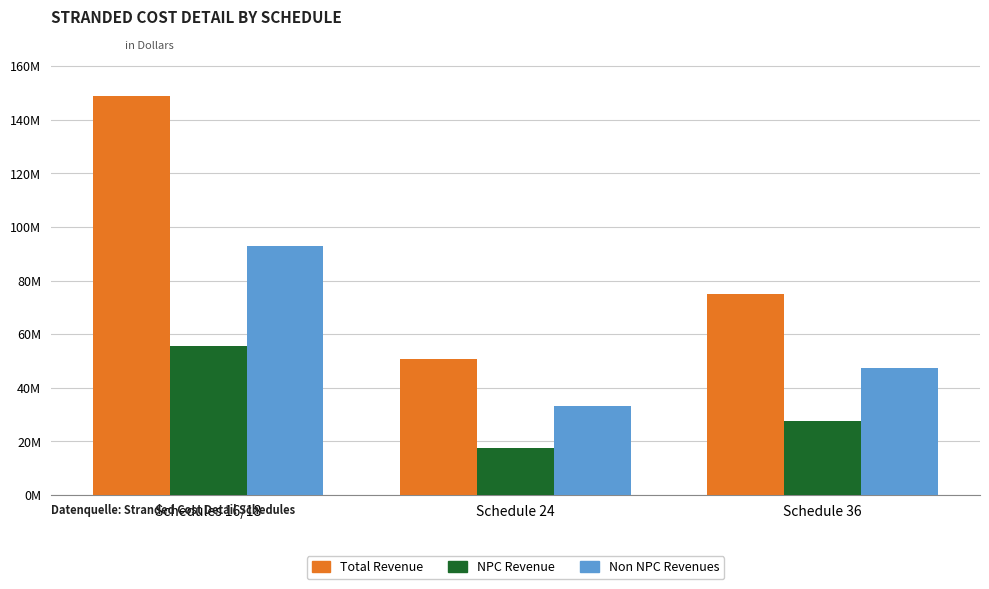

What is the difference between the Non NPC Revenues values at Schedules 16/18 and Schedule 24?

59841275.1